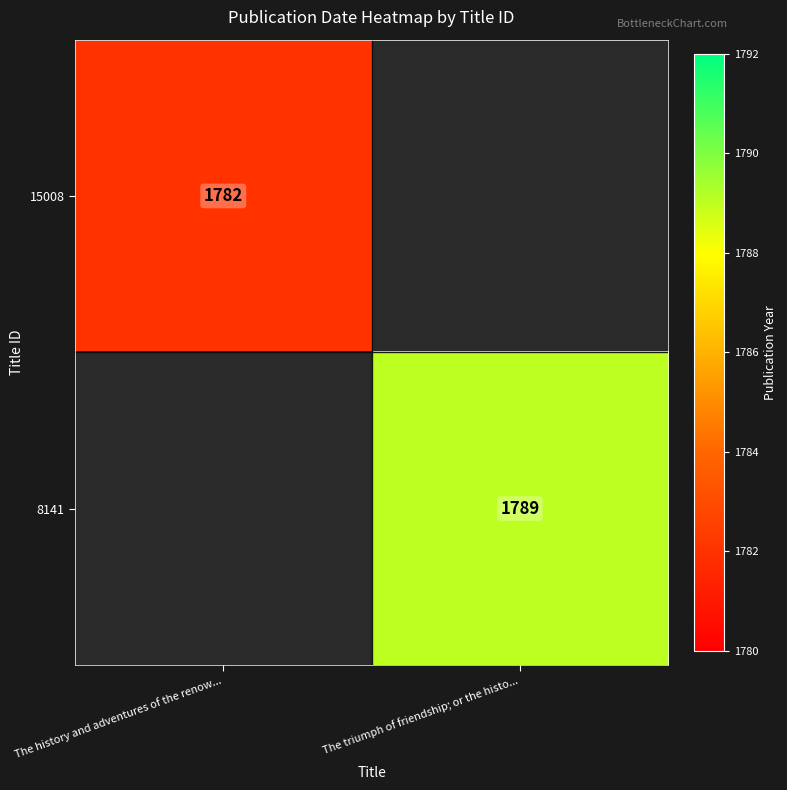

The 15008 series shows 2492 at The history and adventures of the renow.... True or false?

False